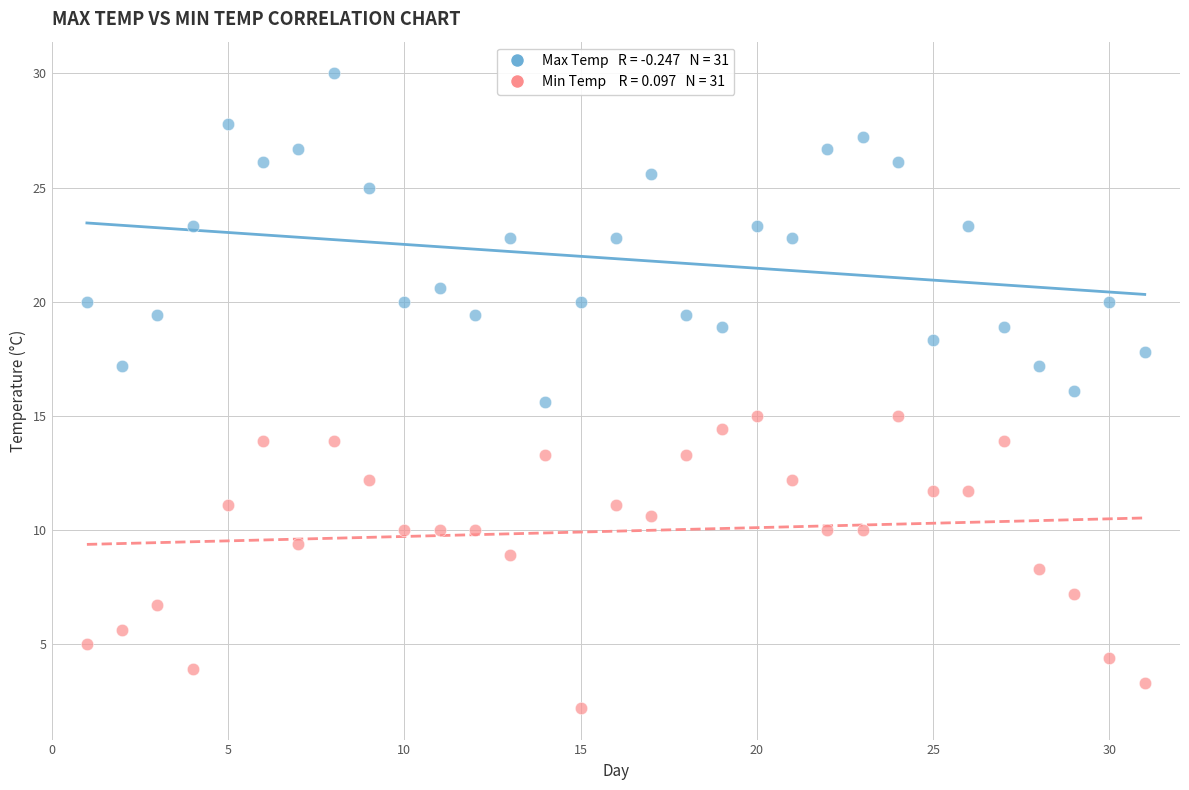

Across all data points, what is the range of X values (max minus min)?

30.0